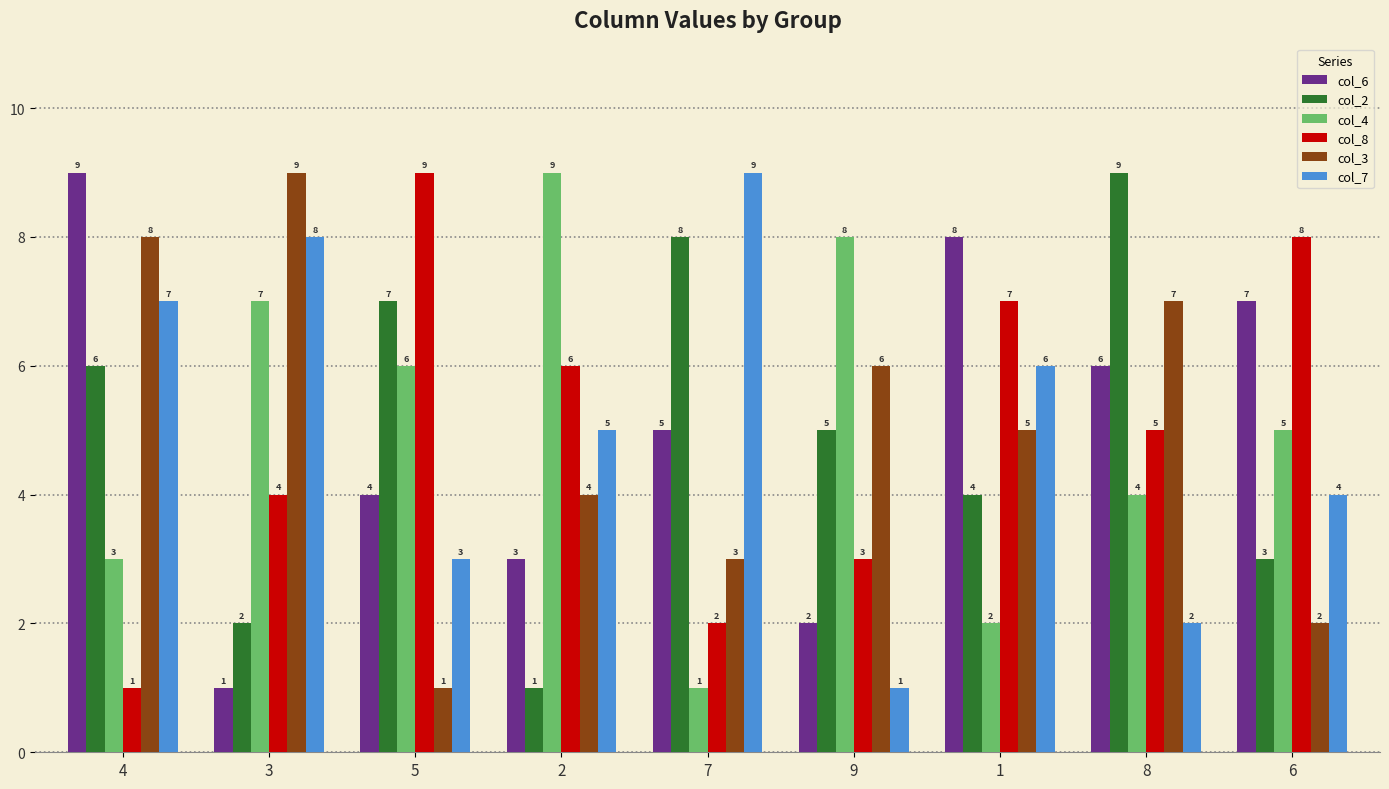

Count the number of categories in the chart.

9